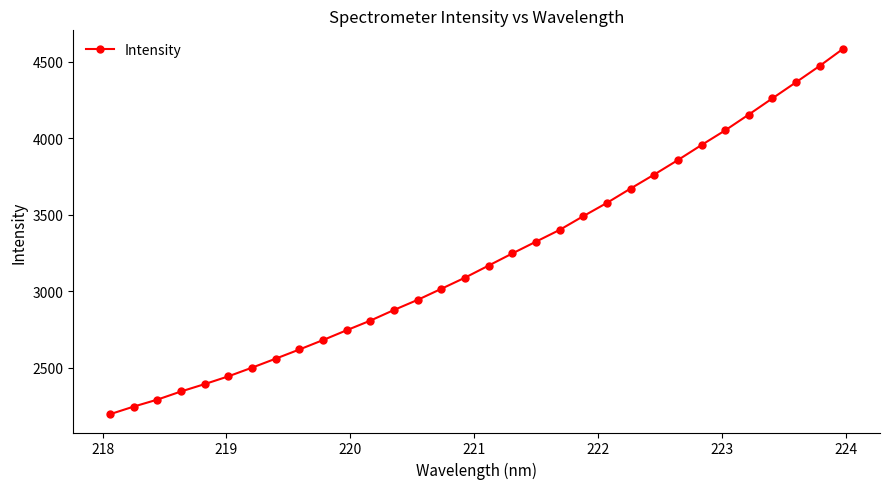

What is the sum of all values?

103097.7